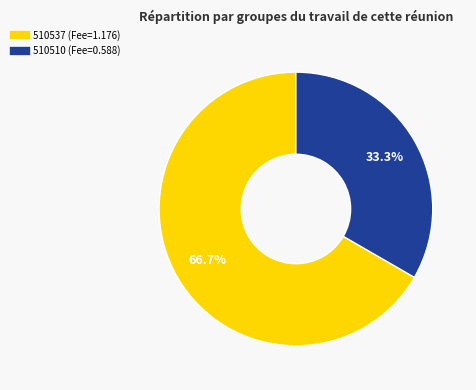

Approximately how many times larger is the value at 510510 compared to 510537?

0.5